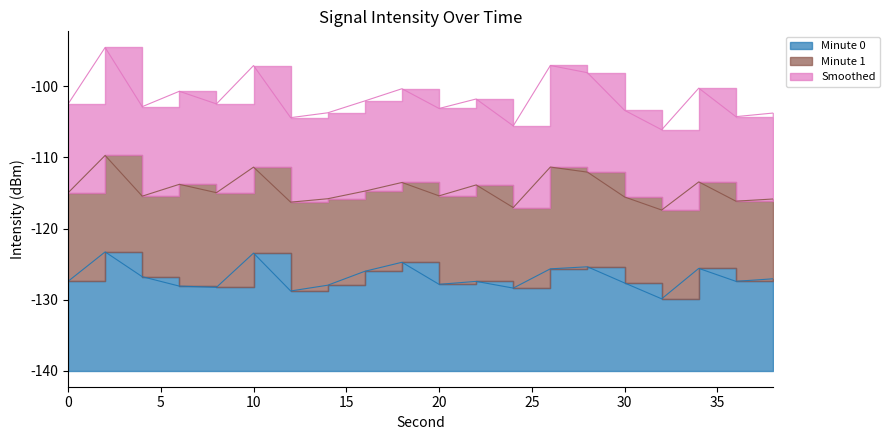

What is the sum of the Smoothed values at 8 and 0?

75.1